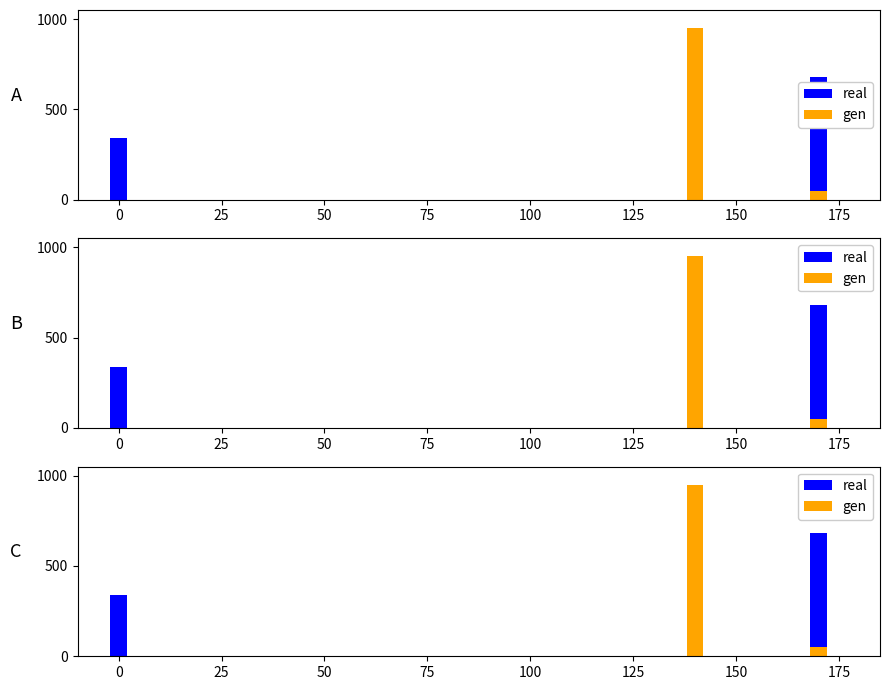

What is the value of the gen bar at the 2nd from the left?

50